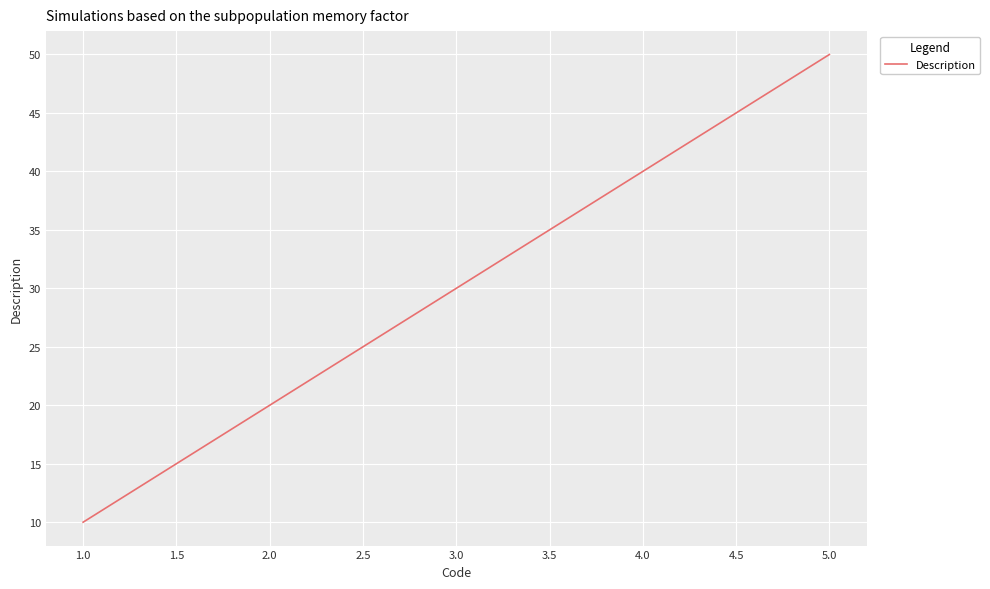

Approximately how many times larger is the value at 5.0 compared to 2.0?

2.5